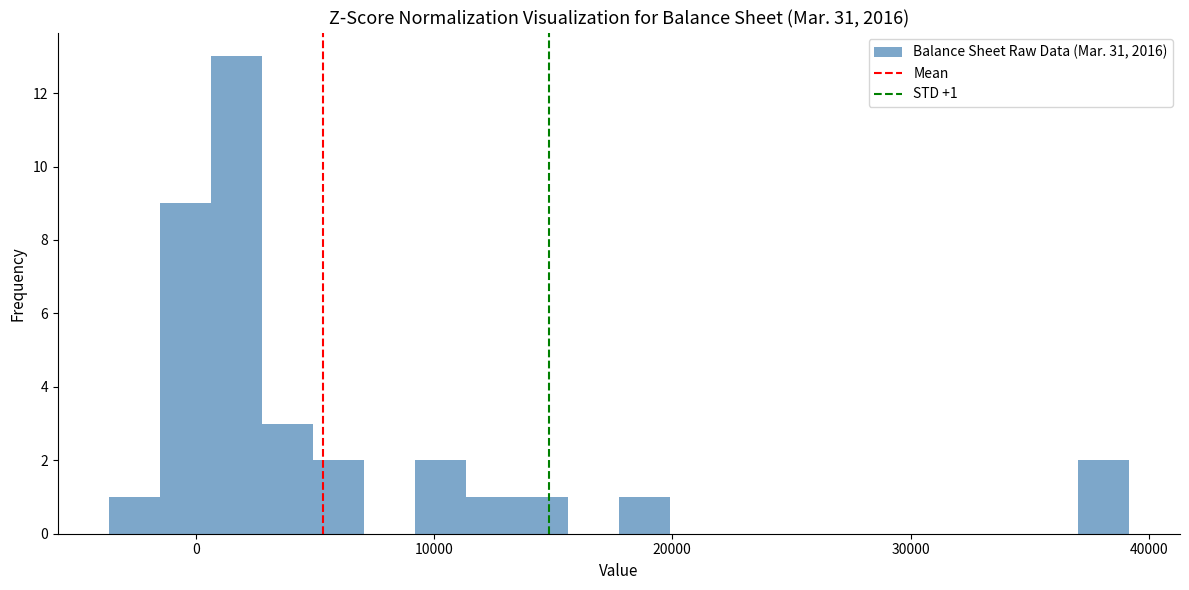

Around what value on the x-axis is the tallest bar? Give the approximate position of its centre, as read against the axis.

2000